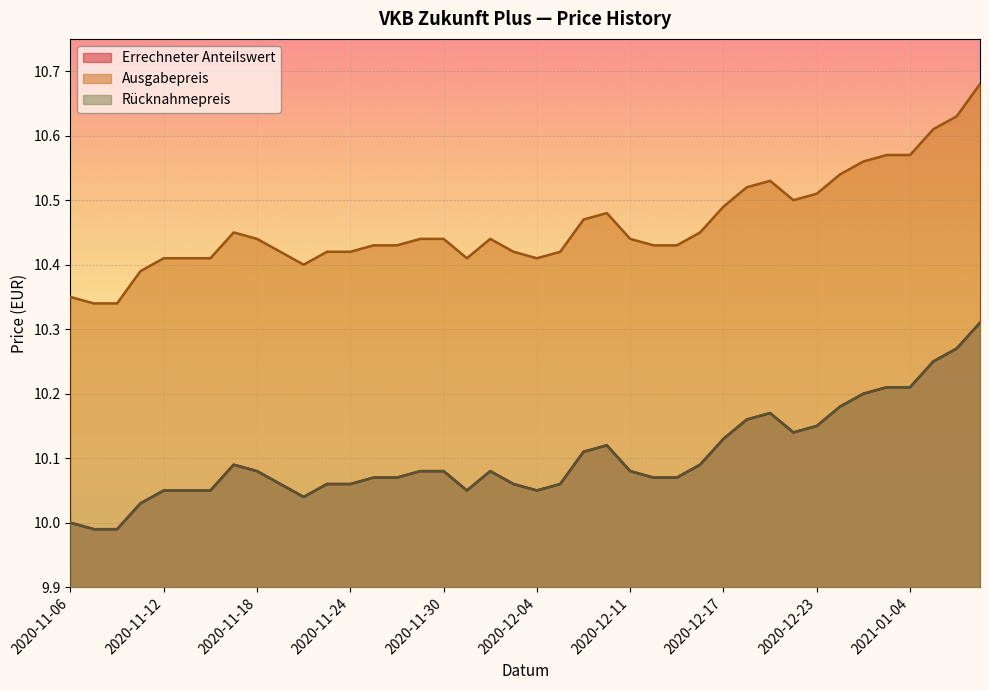

Where is Ausgabepreis nearest to the value 10?

2020-11-09